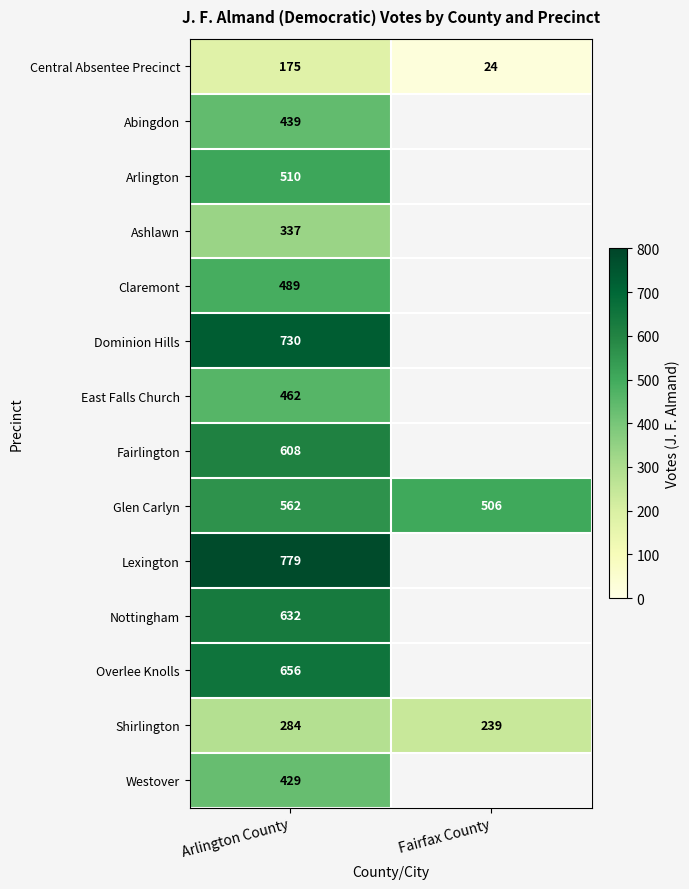

What is the total value across all series at Arlington County?

7092